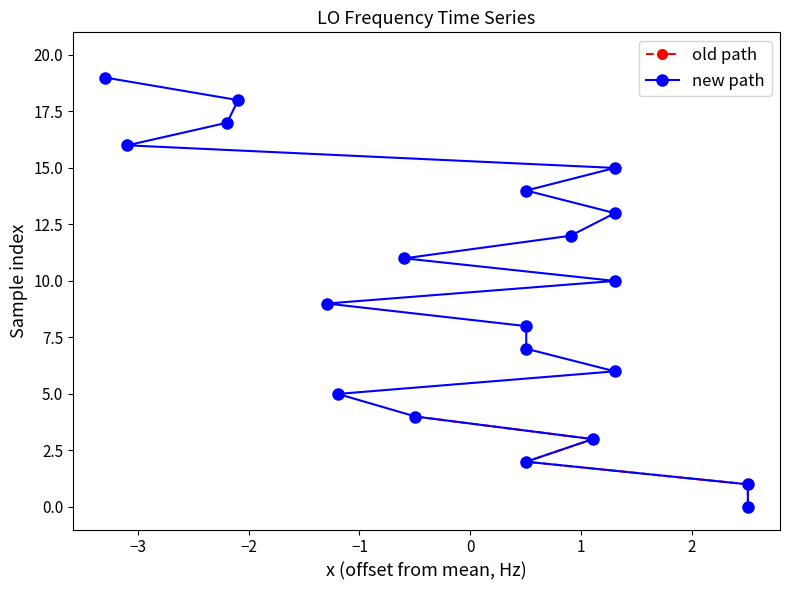

What is the value of the 15th point from the left?

14